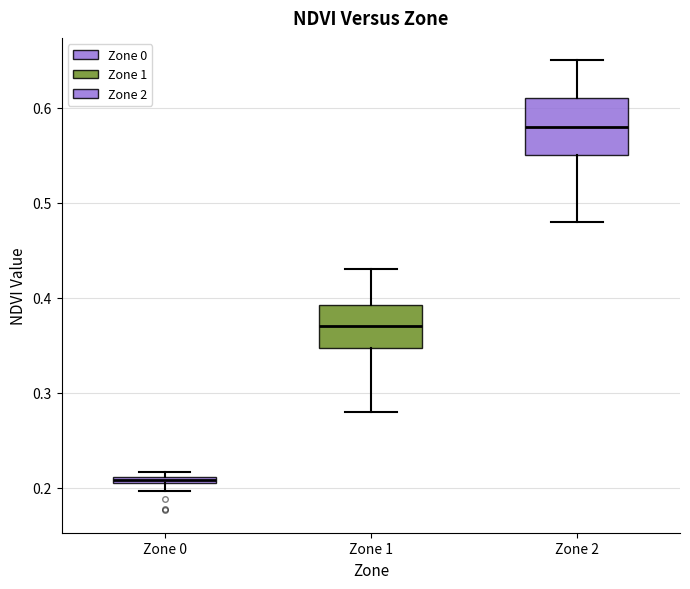

Which box's median line is the lowest?

Zone 0